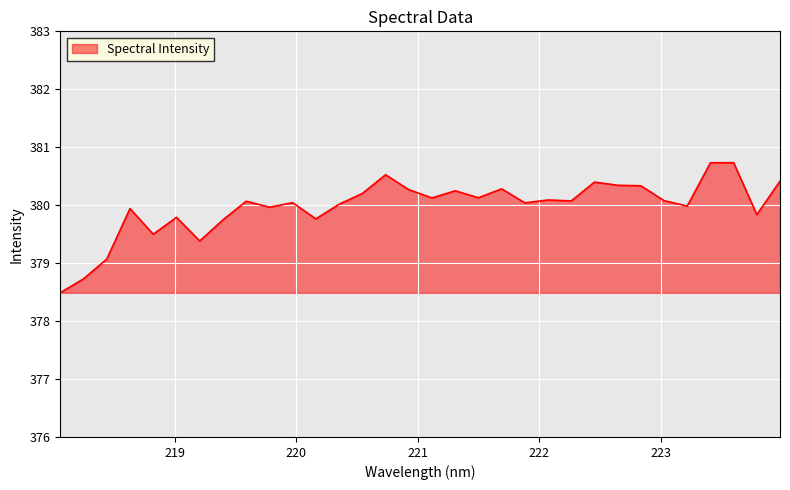

What is the difference between the maximum and minimum values?

2.2